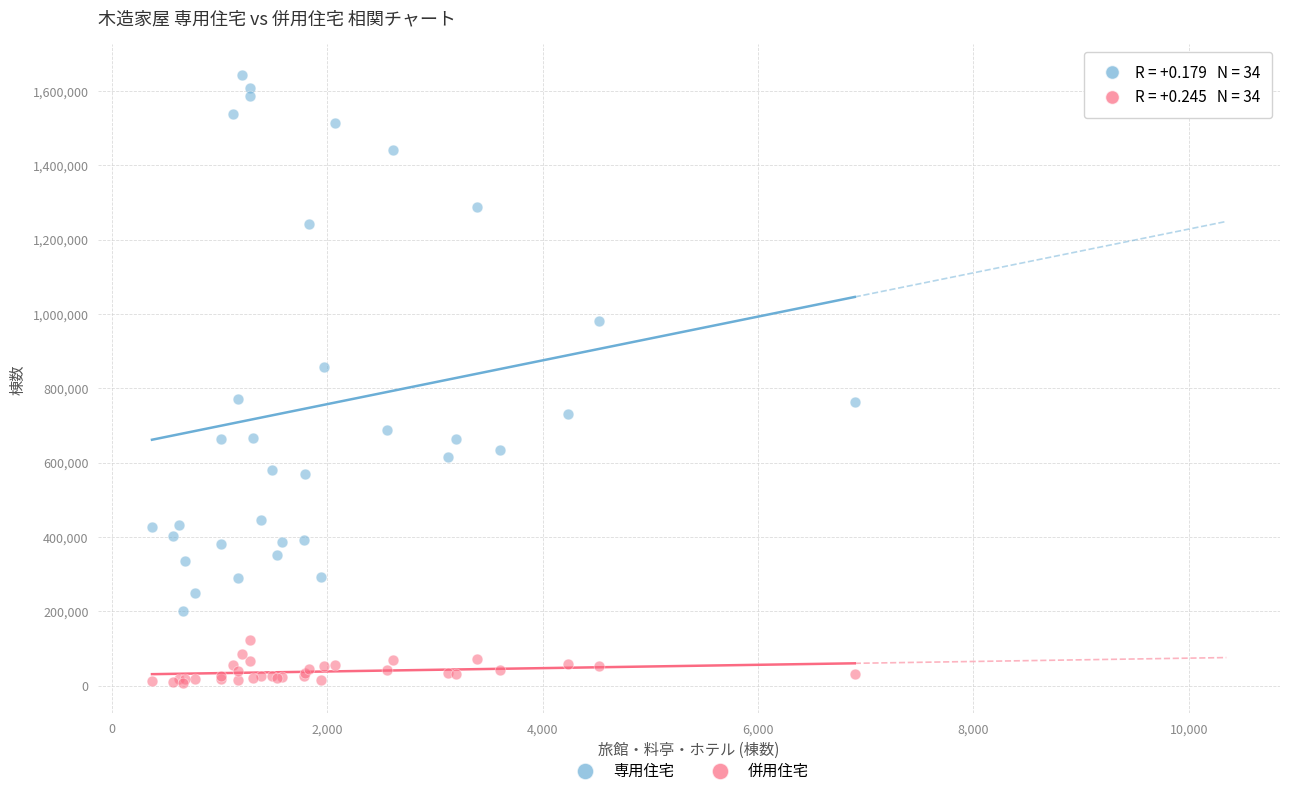

Which series contains the highest Y value?

専用住宅